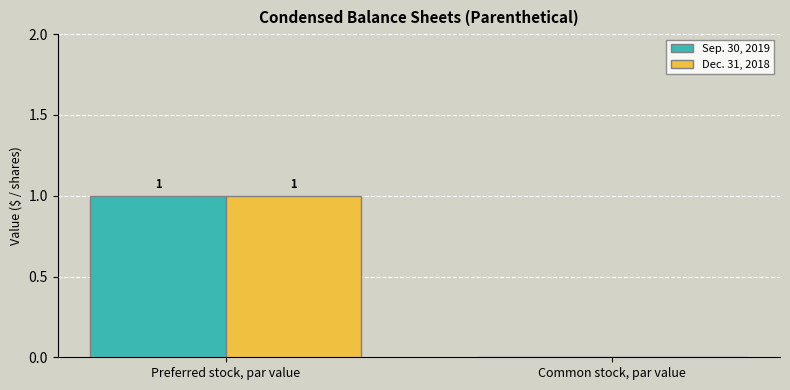

Where is Dec. 31, 2018 nearest to the value 0?

Common stock, par value